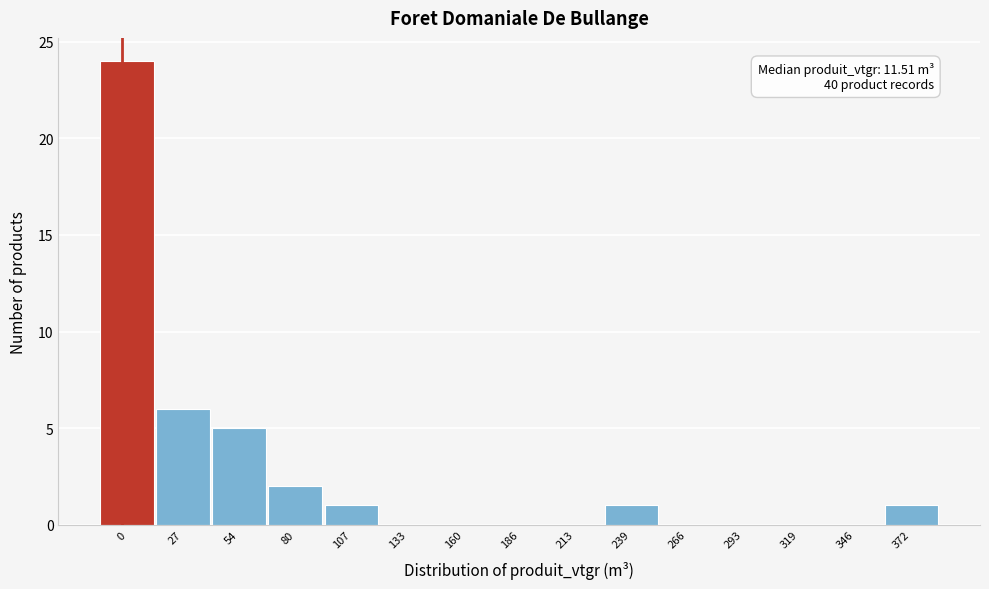

Reading left to right, transcribe all the data shown in this chart.

0=24	27=6	54=5	80=2	107=1	133=0	160=0	186=0	213=0	239=1	266=0	293=0	319=0	346=0	372=1